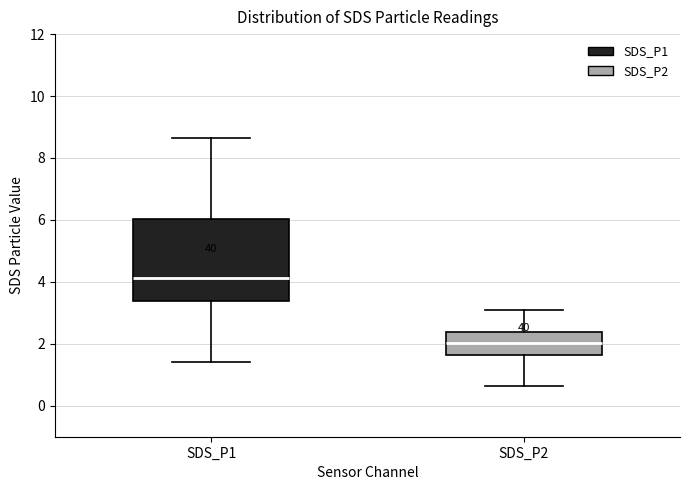

Which box is the tallest, from its lower edge to its upper edge?

SDS_P1